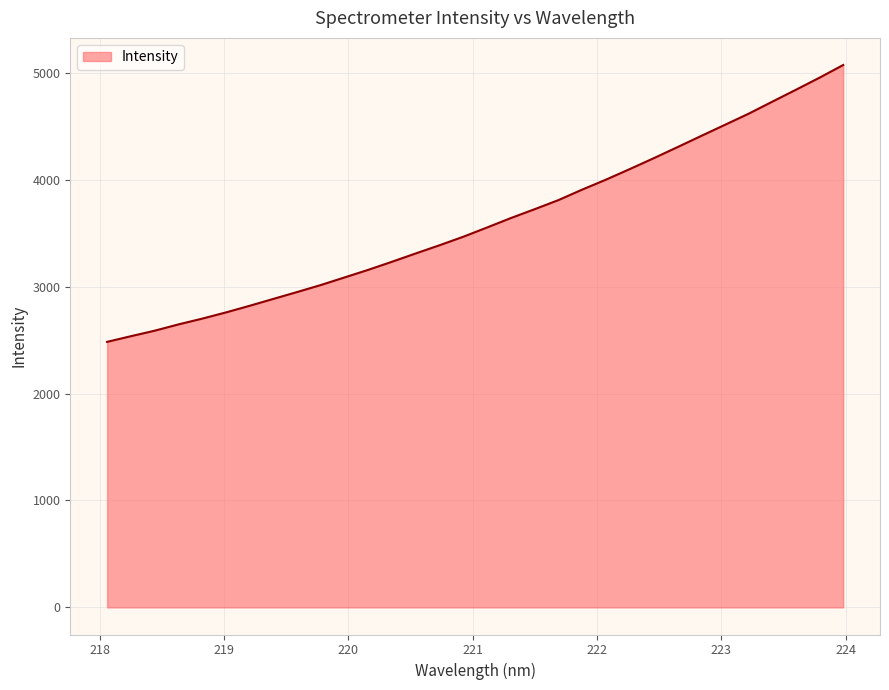

How many values exceed 3554?

16